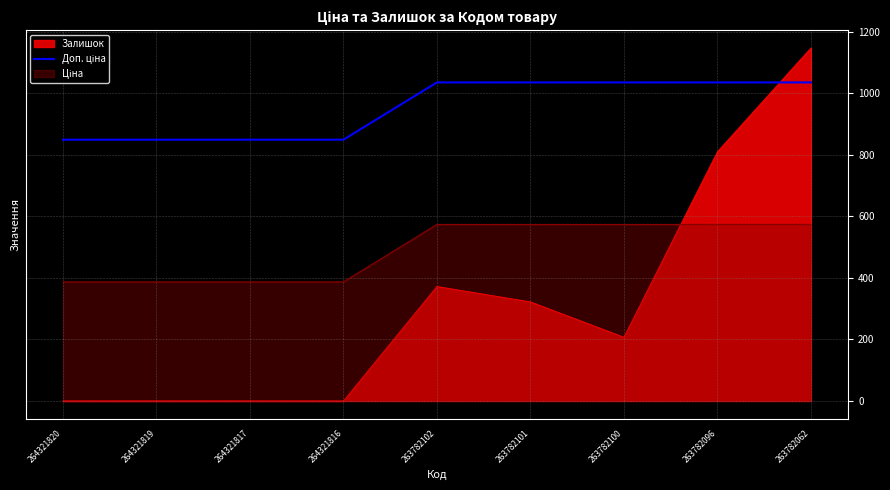

The chart shows a value of 305.9 at 264321820. True or false?

False